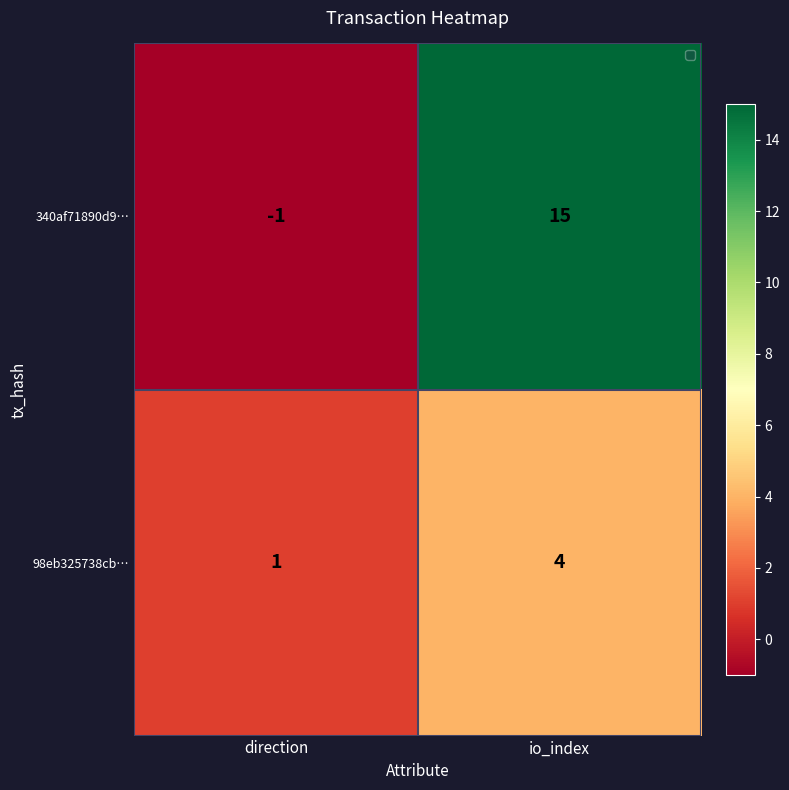

The 340af71890d9… series shows 10 at io_index. True or false?

False